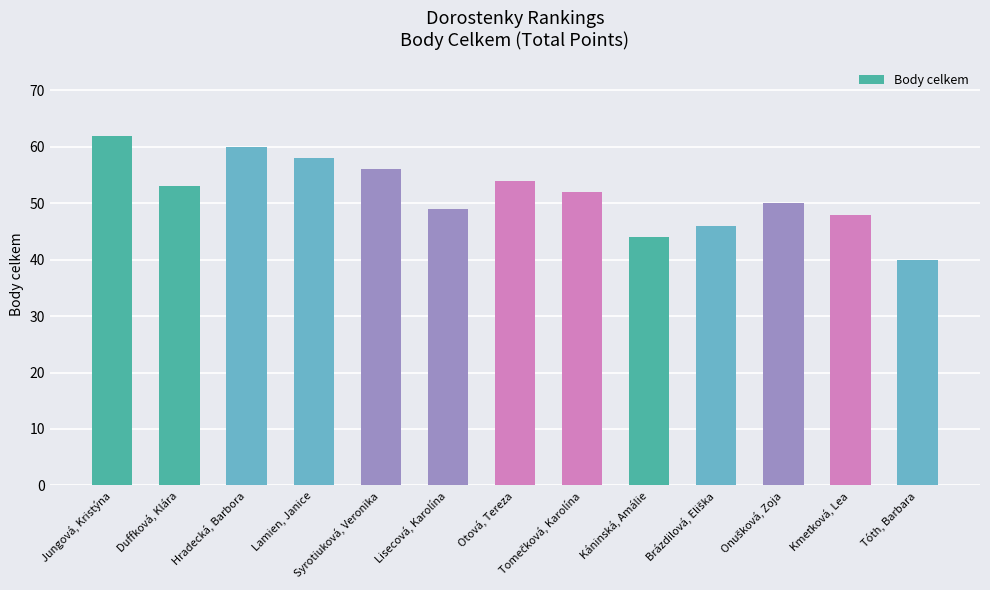

Which has a higher value, Káninská, Amálie or Otová, Tereza?

Otová, Tereza